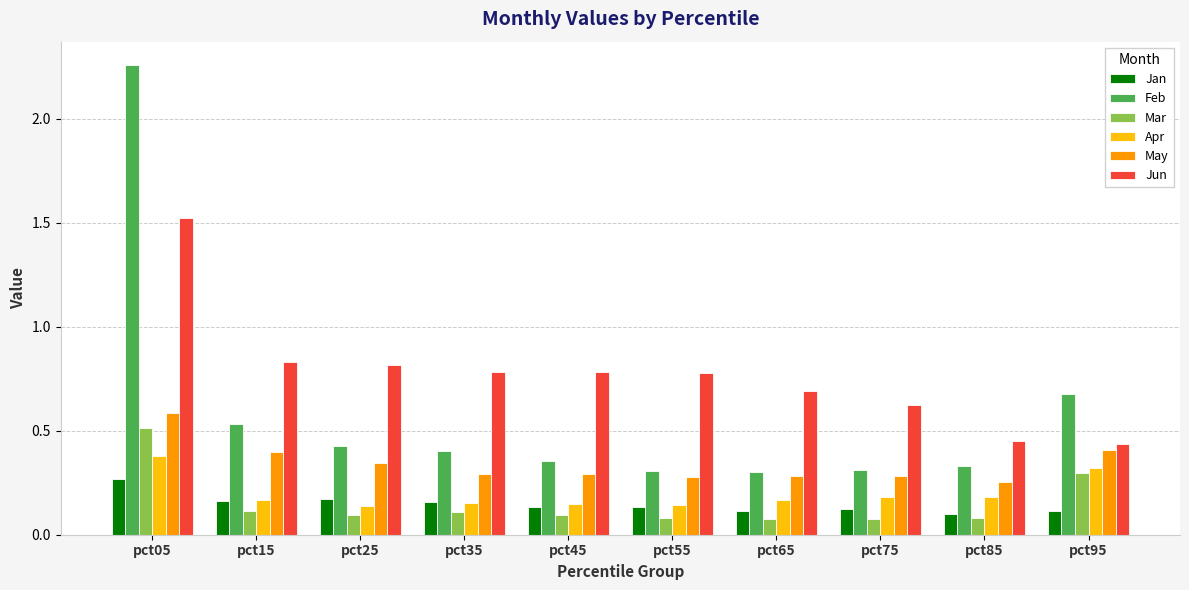

Is it true that May equals 0.1 at pct45?

False